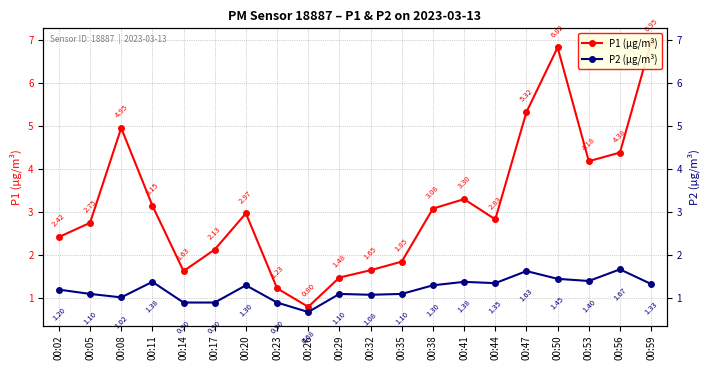

What is the sum of the P1 (µg/m³) values at 00:02 and 00:47?

7.7